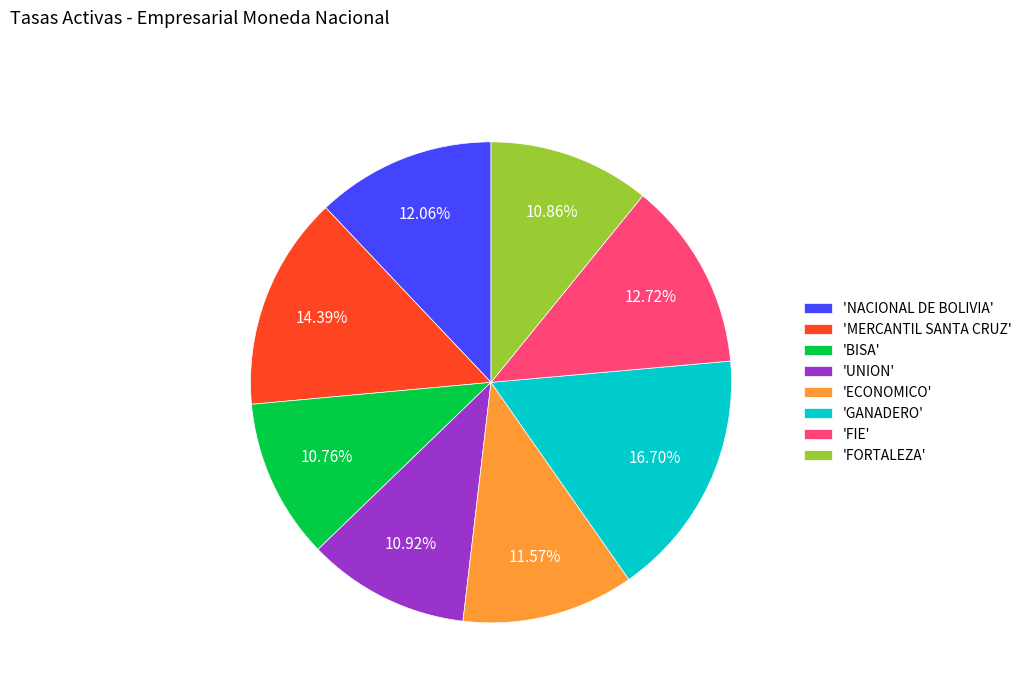

What is the largest slice in the pie chart?

'GANADERO'